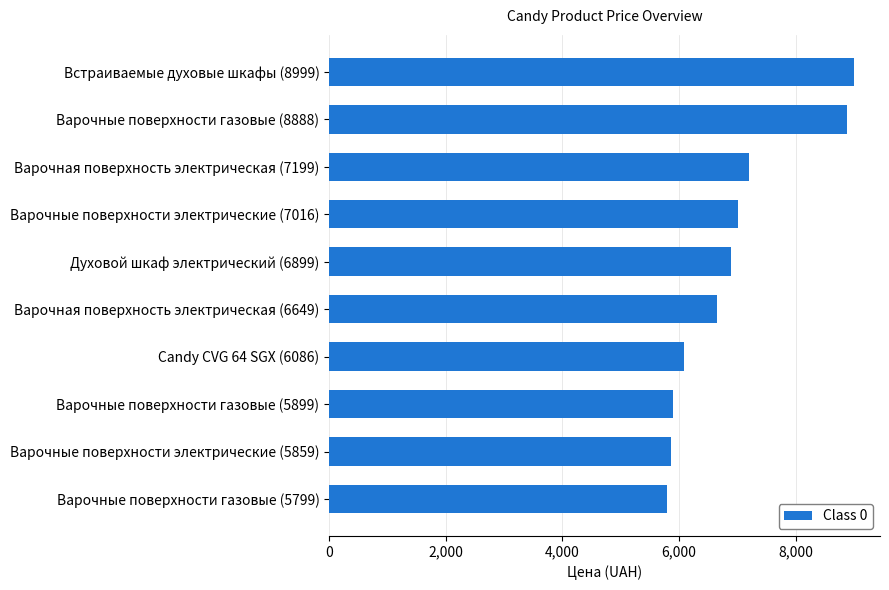

What is the maximum value shown in the chart?

8999